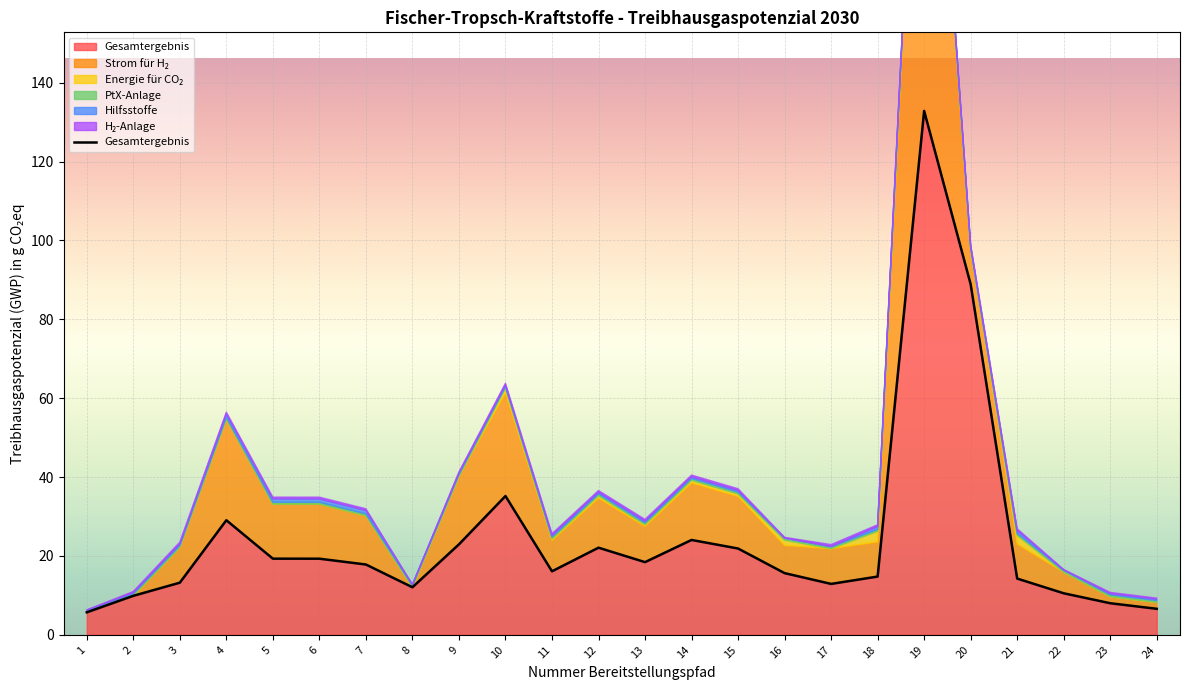

At 12, list the series in order from largest to smallest.

Gesamtergebnis, Strom für H₂, Energie für CO₂, PtX-Anlage, H₂-Anlage, Hilfsstoffe